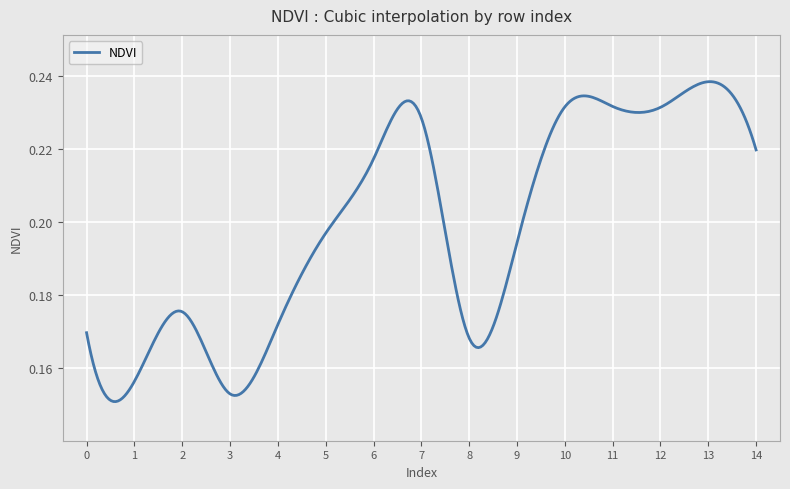

Reading left to right, list all the values displayed in this chart.

0.2	0.2	0.2	0.2	0.2	0.2	0.2	0.2	0.2	0.2	0.2	0.2	0.2	0.2	0.2